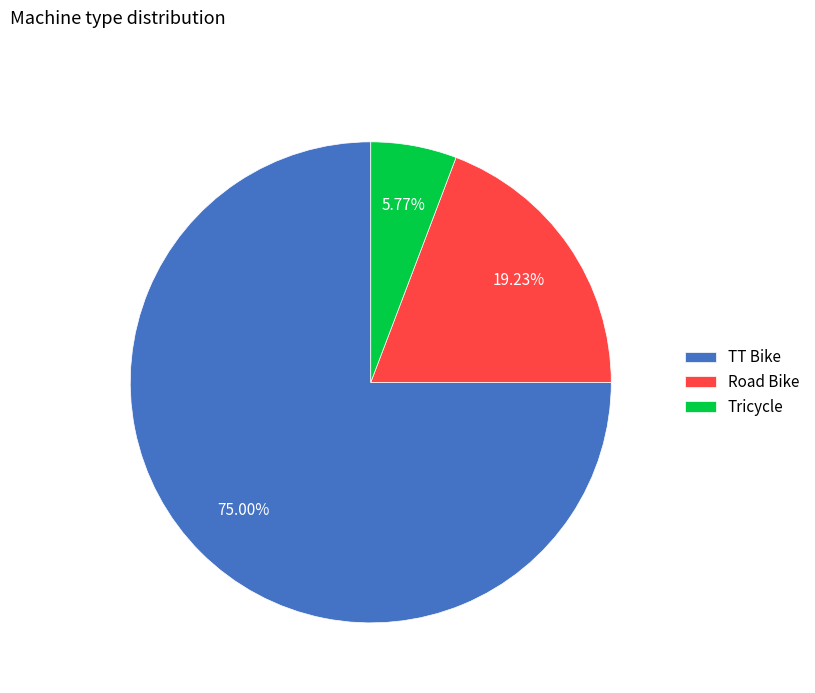

To the nearest percent, what is the combined percentage of Road Bike and Tricycle?

25%